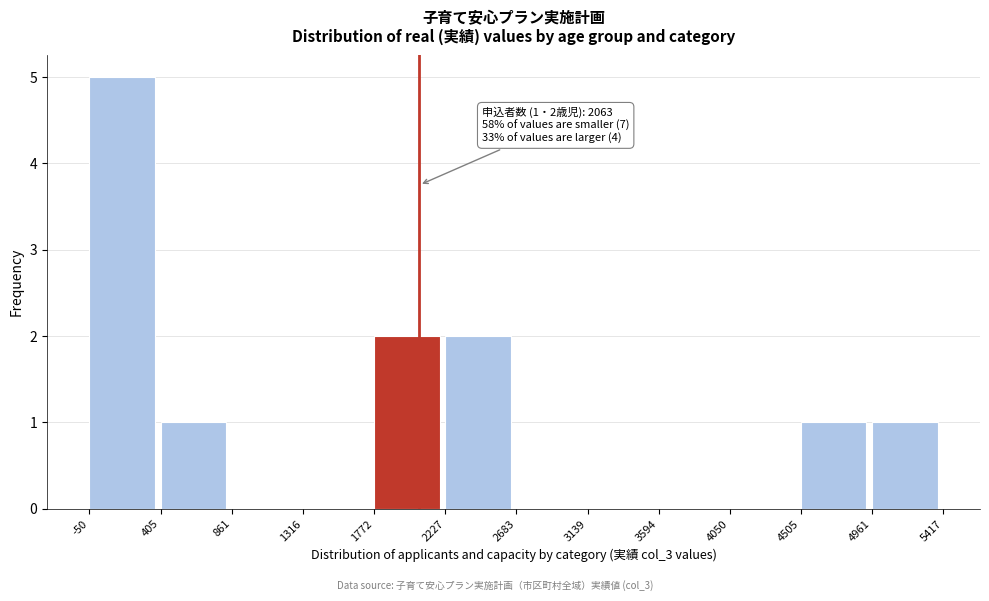

Which range on the x-axis has the tallest bar?

-50 to 405